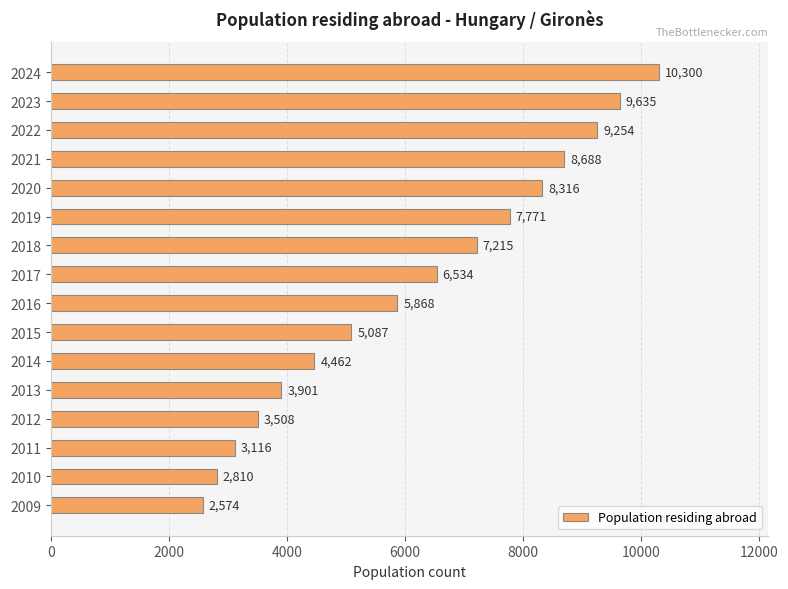

What is the difference between the second highest and second lowest values?

6825